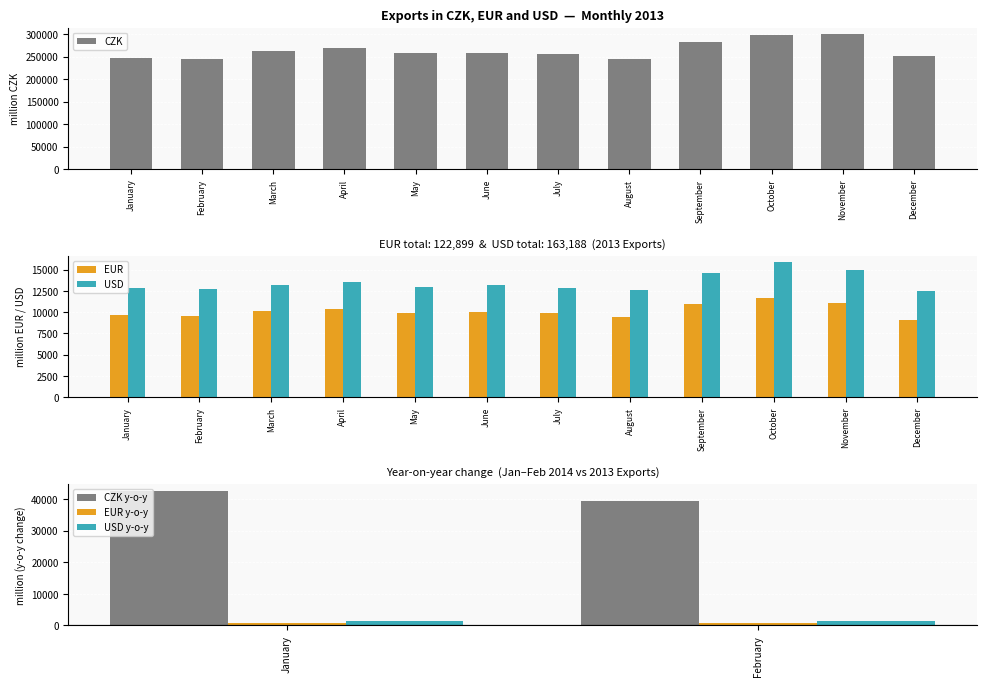

True or false: EUR has a value of 3599 at April.

False